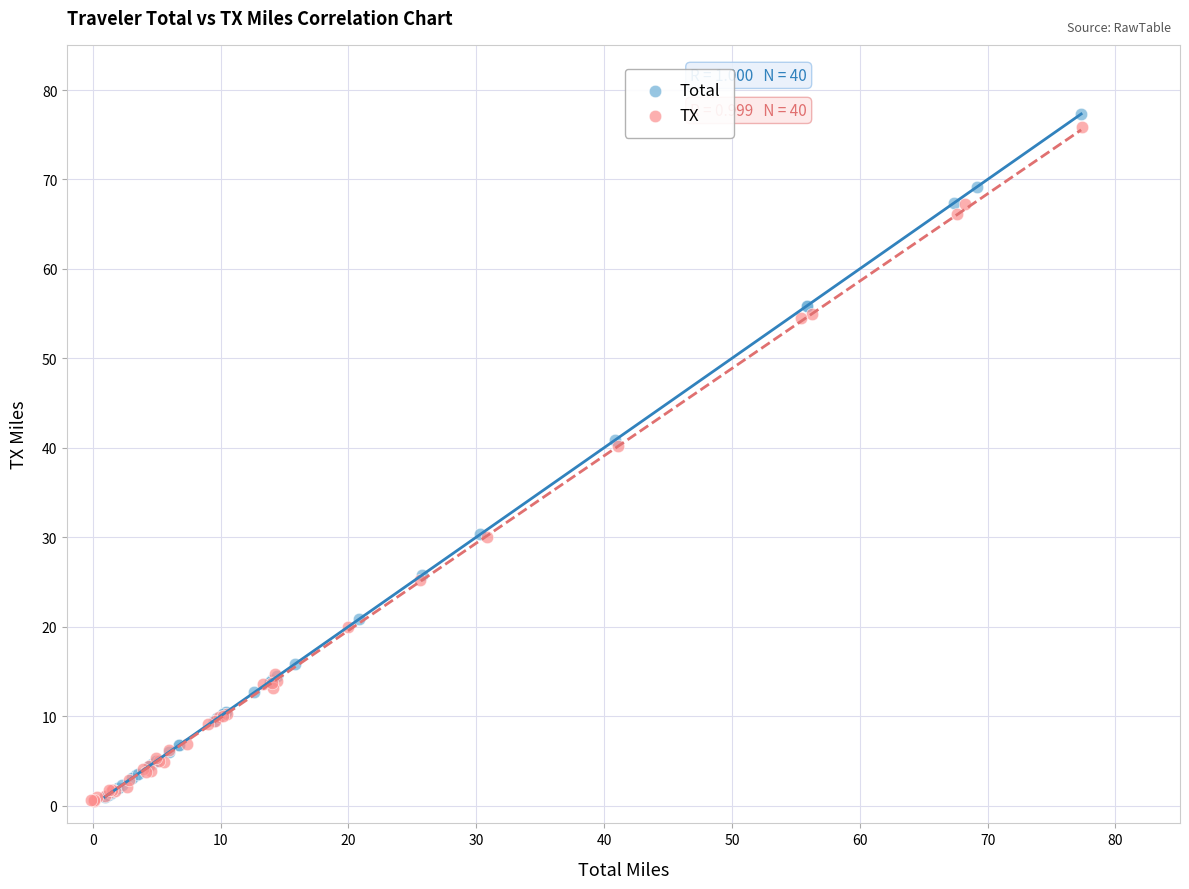

Which series has the widest spread of Y values?

Total